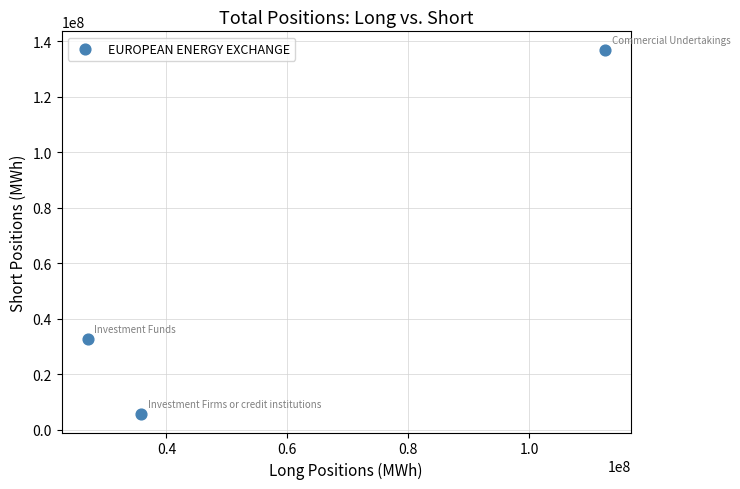

What Y value in the scatter plot is closest to 71355670?

32637981